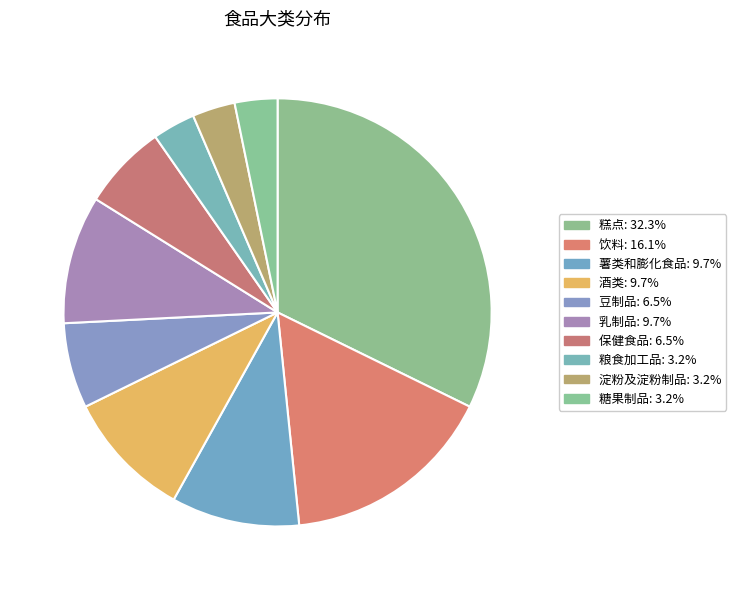

How many slices are in this pie chart?

10